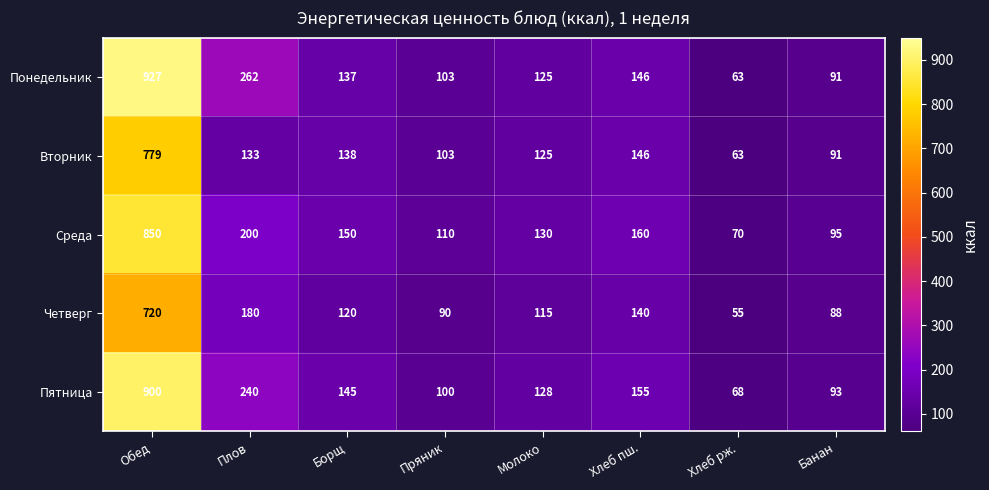

At how many categories does at least one series exceed 89?

7